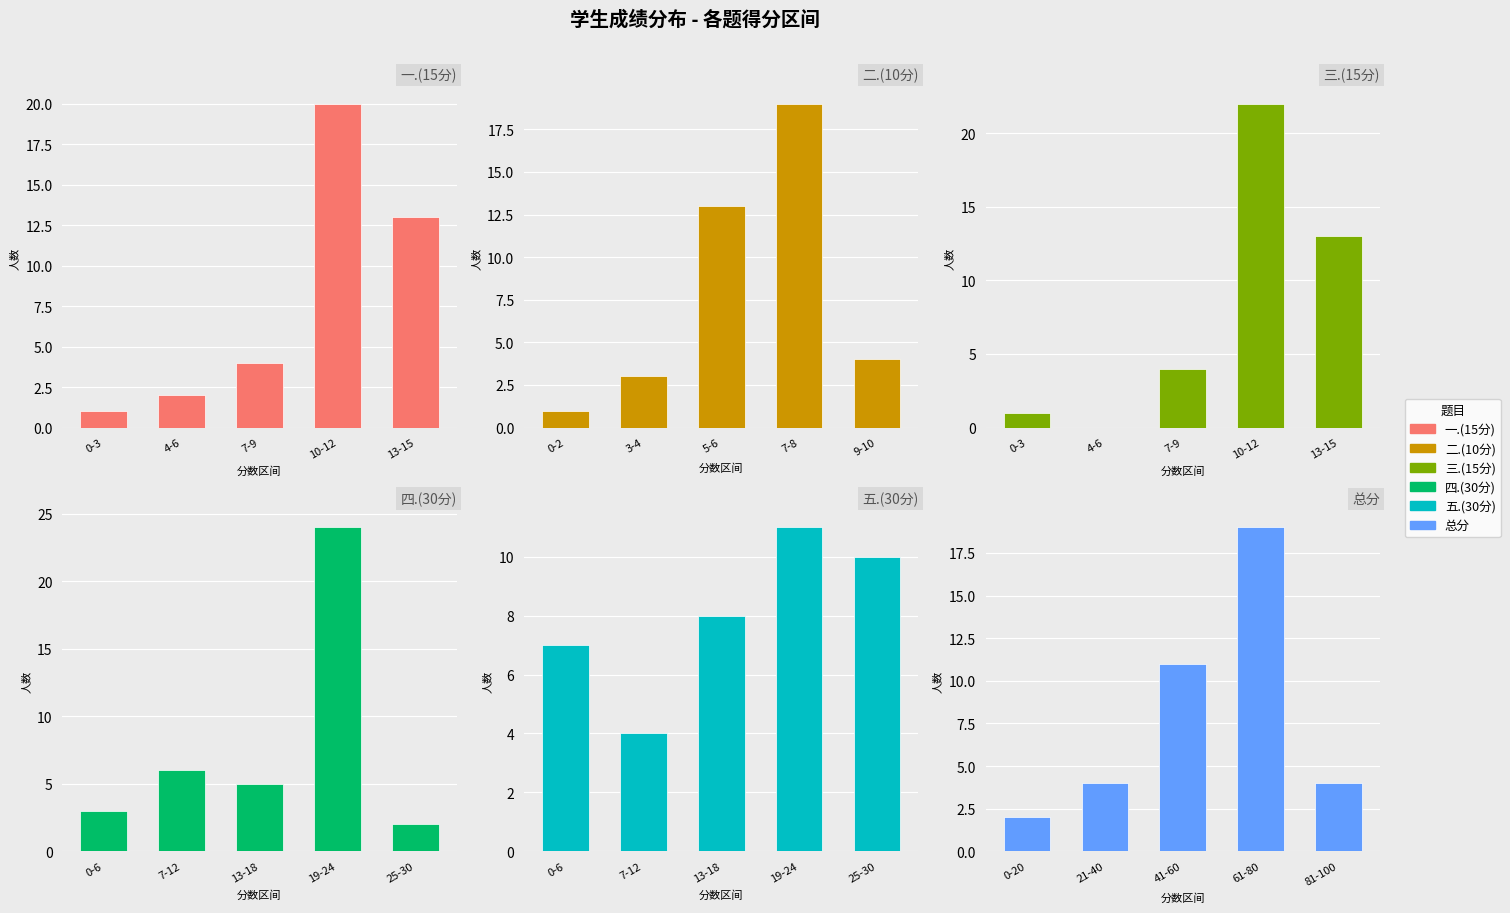

What are all the series names shown in the legend?

一.(15分), 二.(10分), 三.(15分), 四.(30分), 五.(30分), 总分